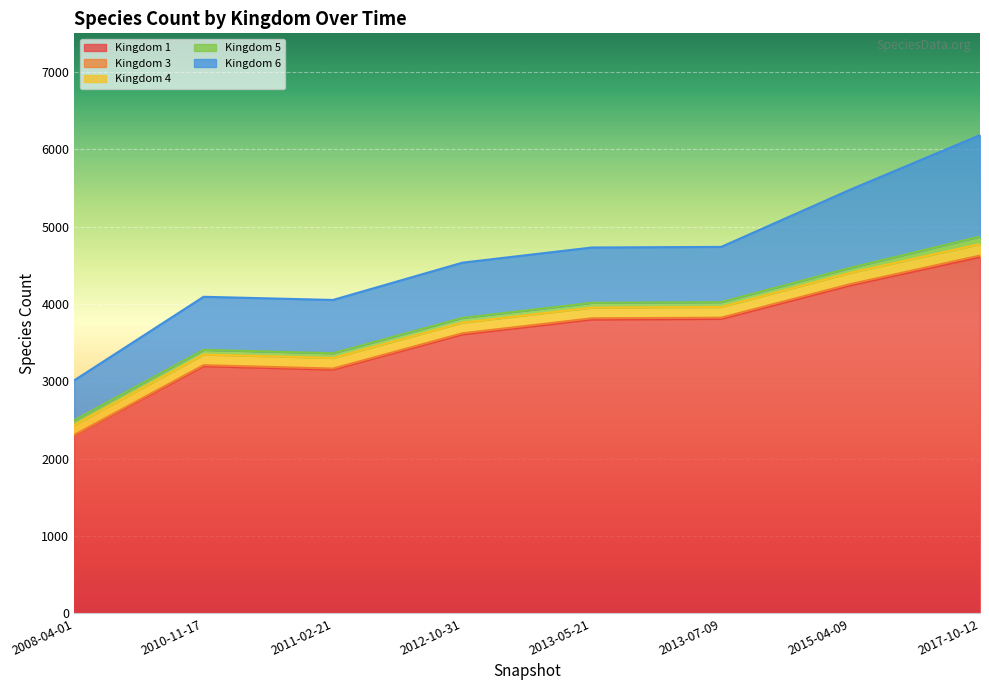

Is it true that 6 equals 515 at 2008-04-01?

True